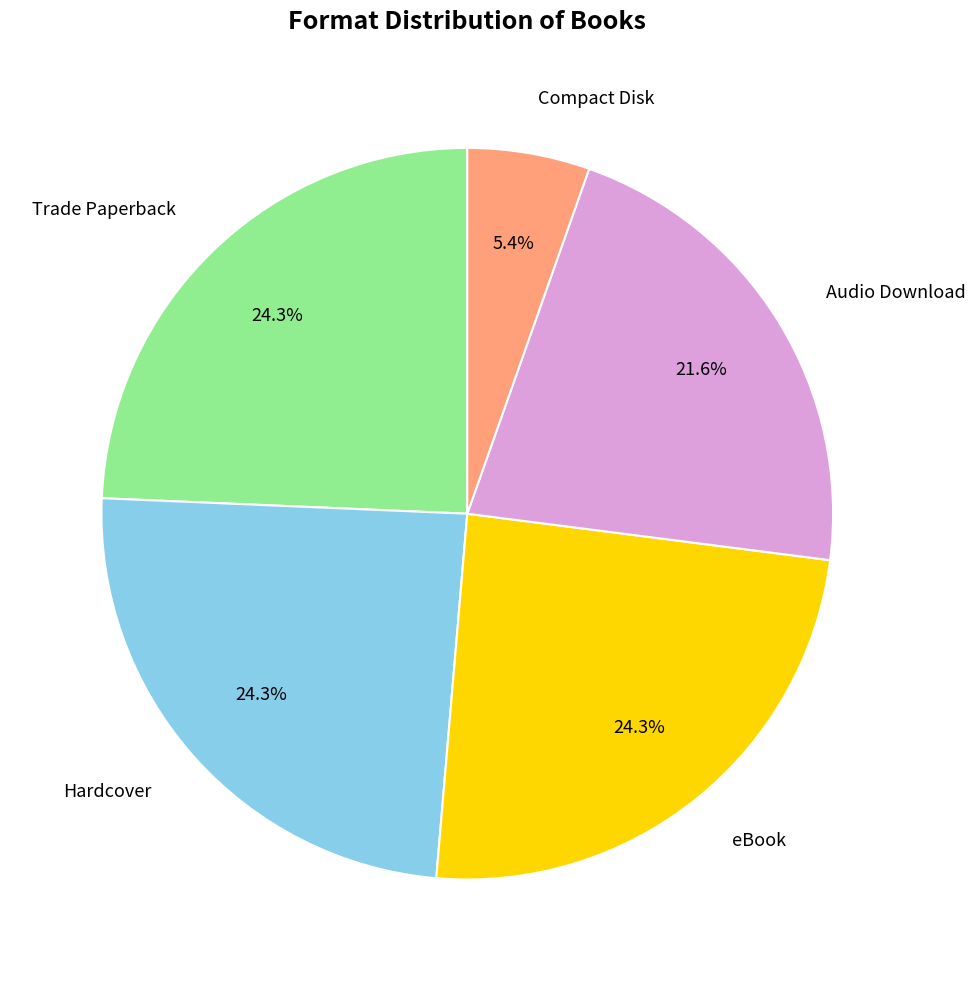

To the nearest percent, what percentage of the pie is Compact Disk?

5%